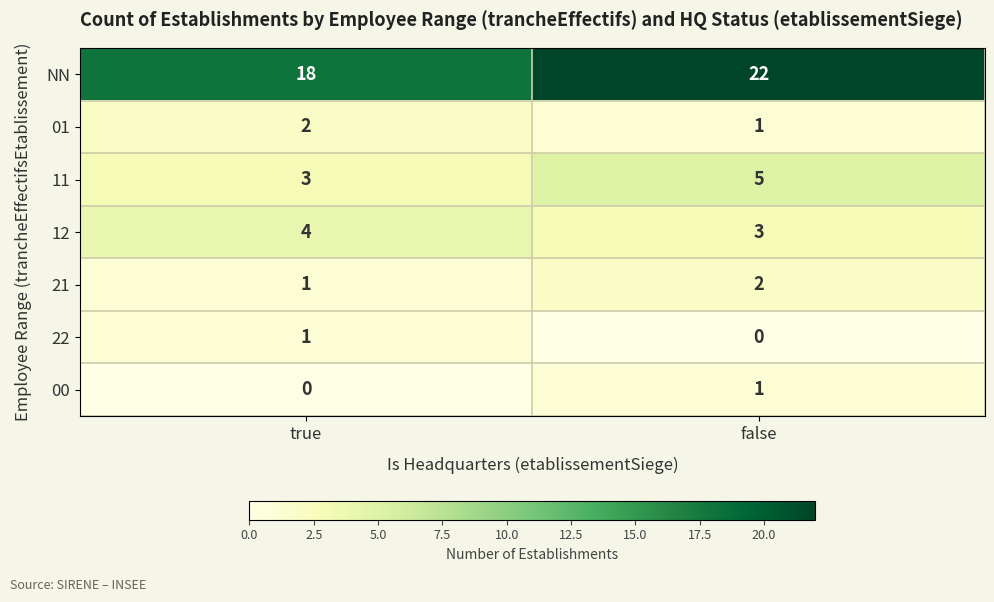

What is the total value across all series at true?

29